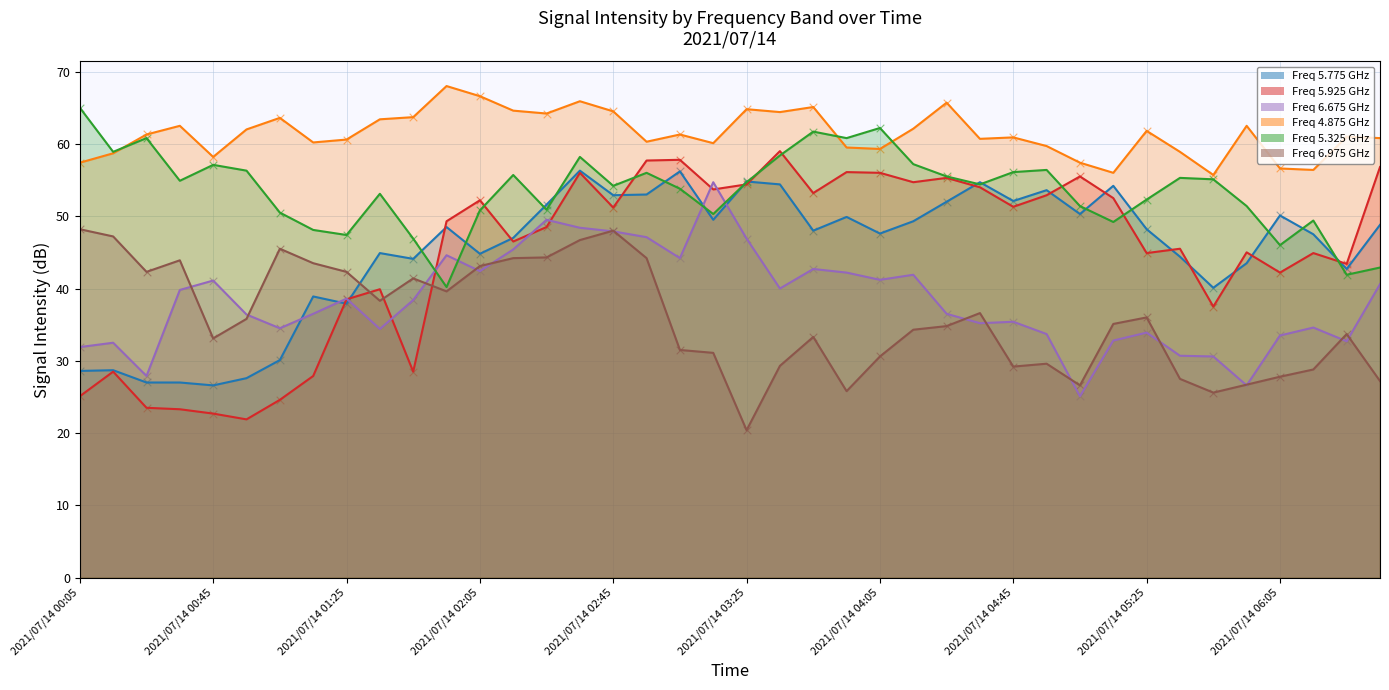

At which category is the sum across all series the highest?

2021/07/14 02:35